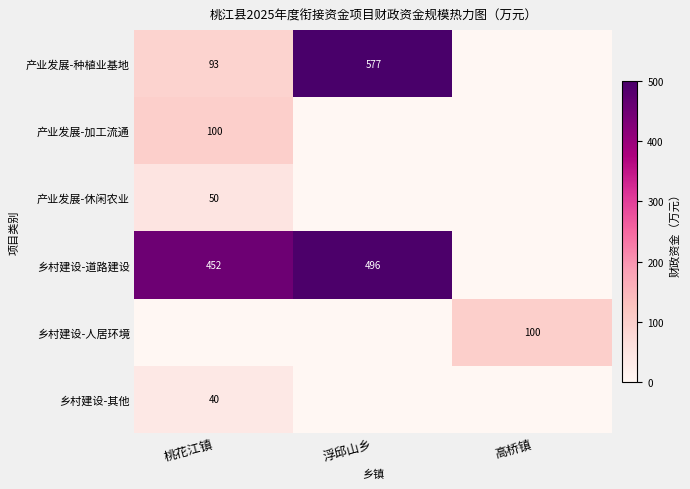

Between 浮邱山乡 and 桃花江镇, which is larger?

浮邱山乡